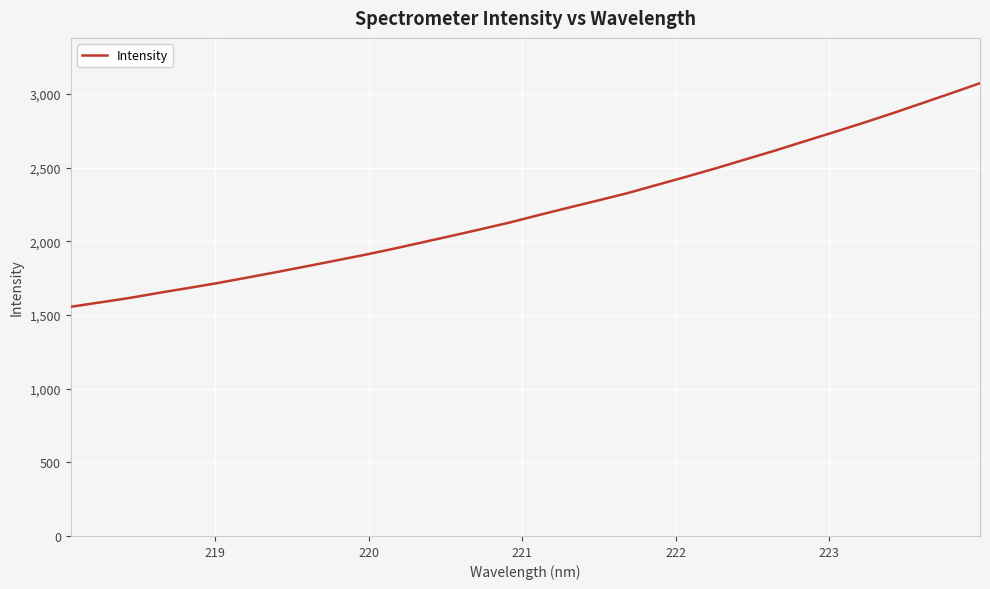

What is the difference between the maximum and minimum values?

1518.2